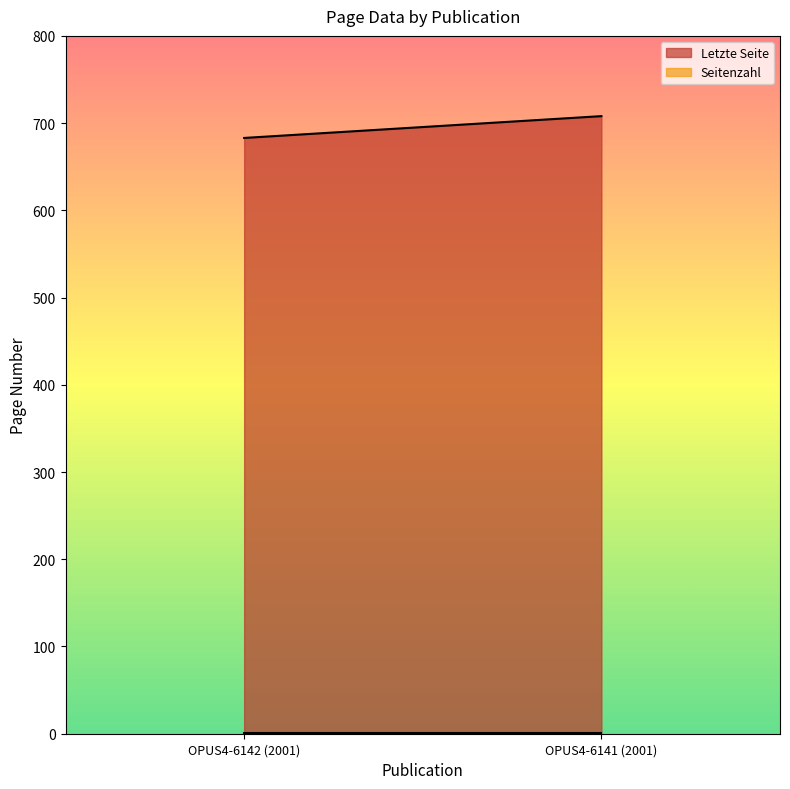

How many lines are shown in the chart?

2